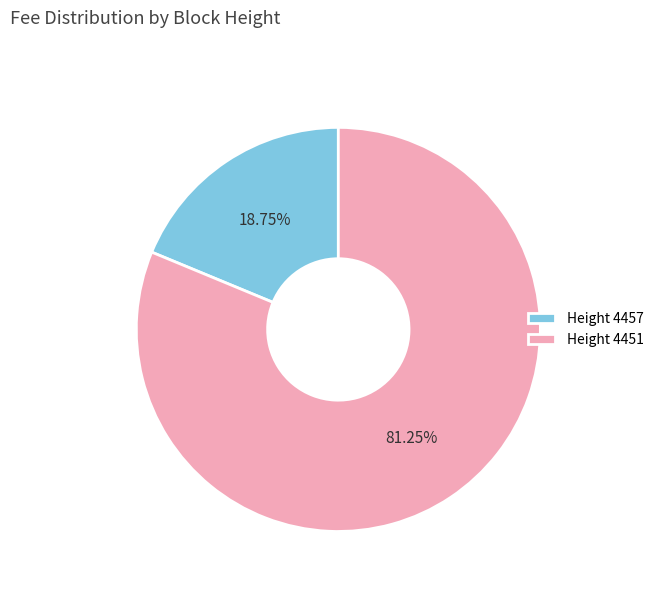

Which slice is the largest?

Height 4451